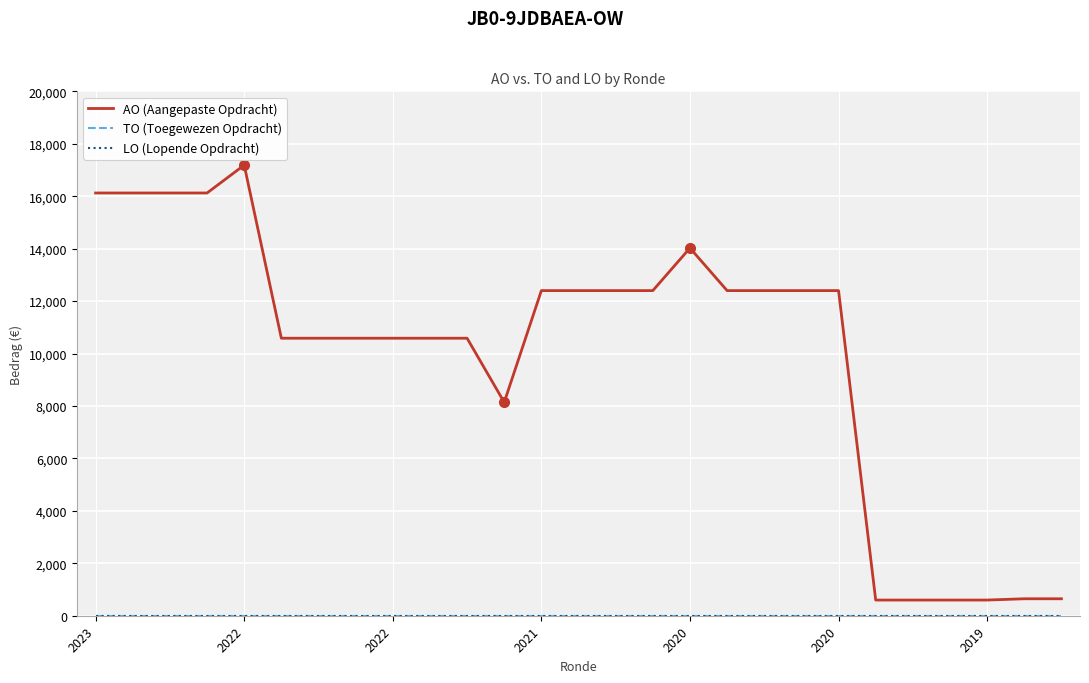

Does the chart display data point markers on the line(s)?

No